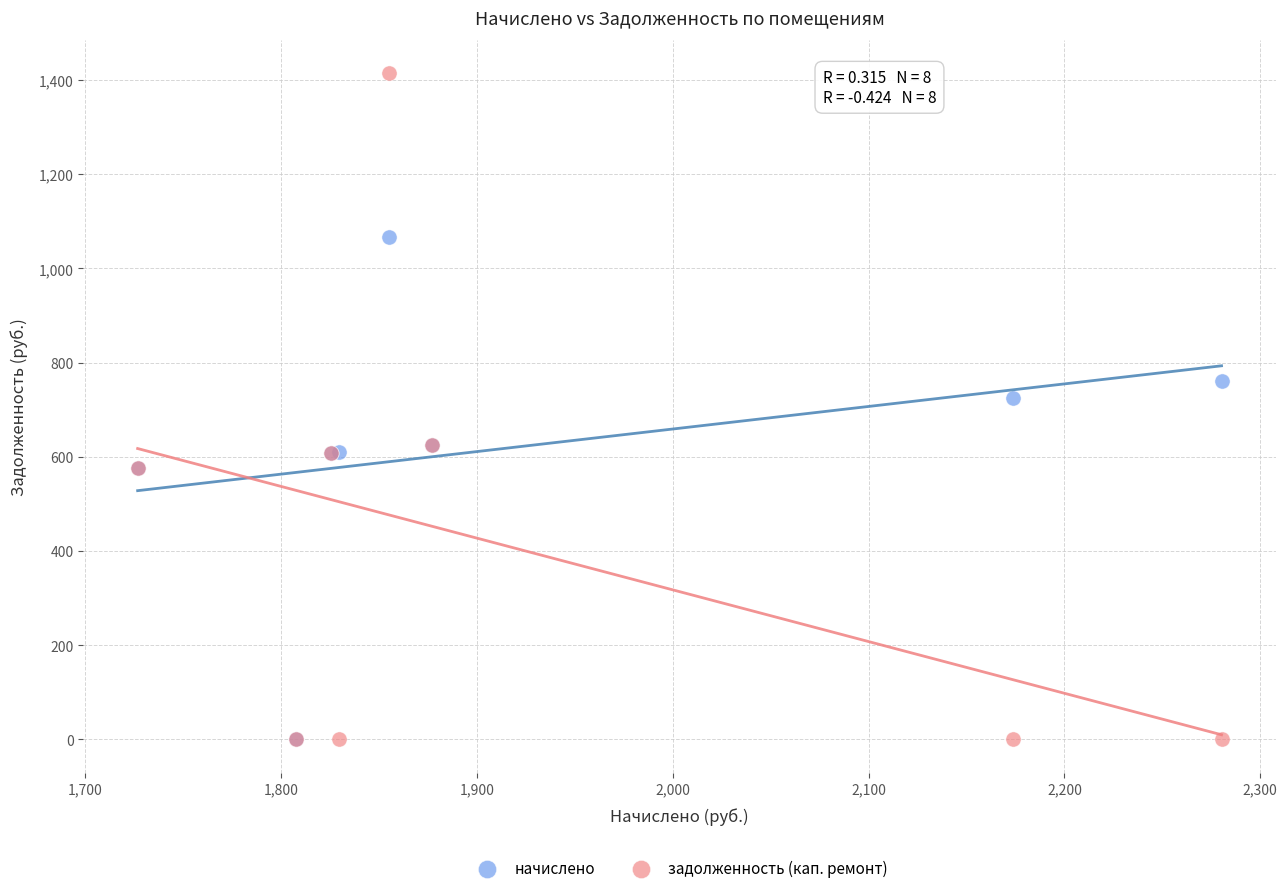

In the задолженность (кап. ремонт) series, what Y value is closest to 707?

625.7